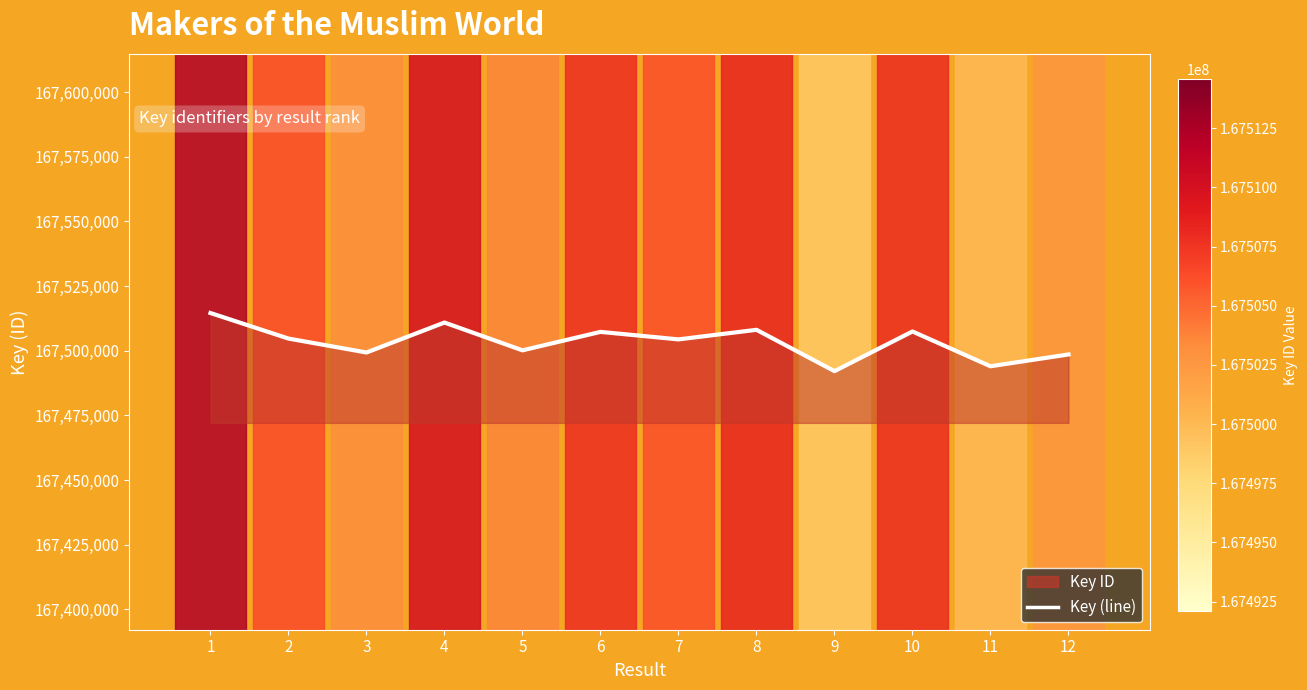

Does the chart display data point markers on the line(s)?

No